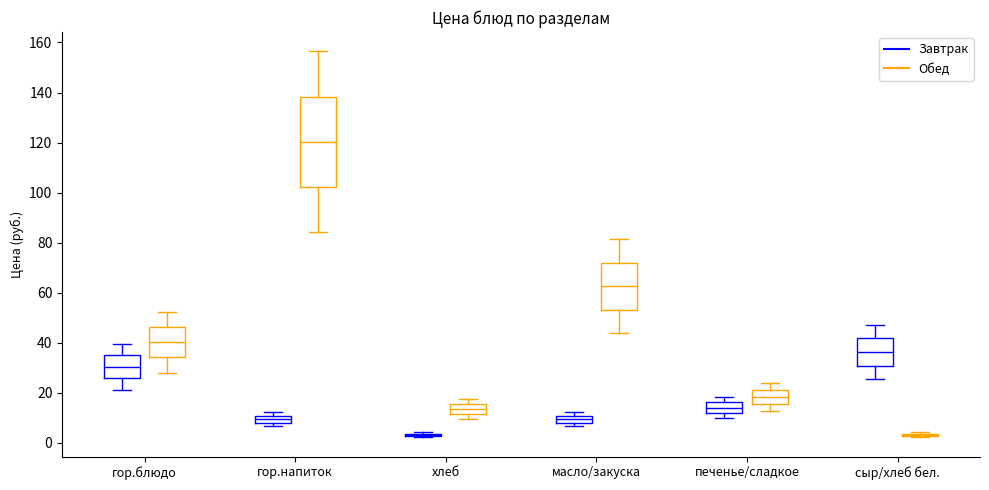

Which box is the tallest, from its lower edge to its upper edge?

гор.напиток (Обед)